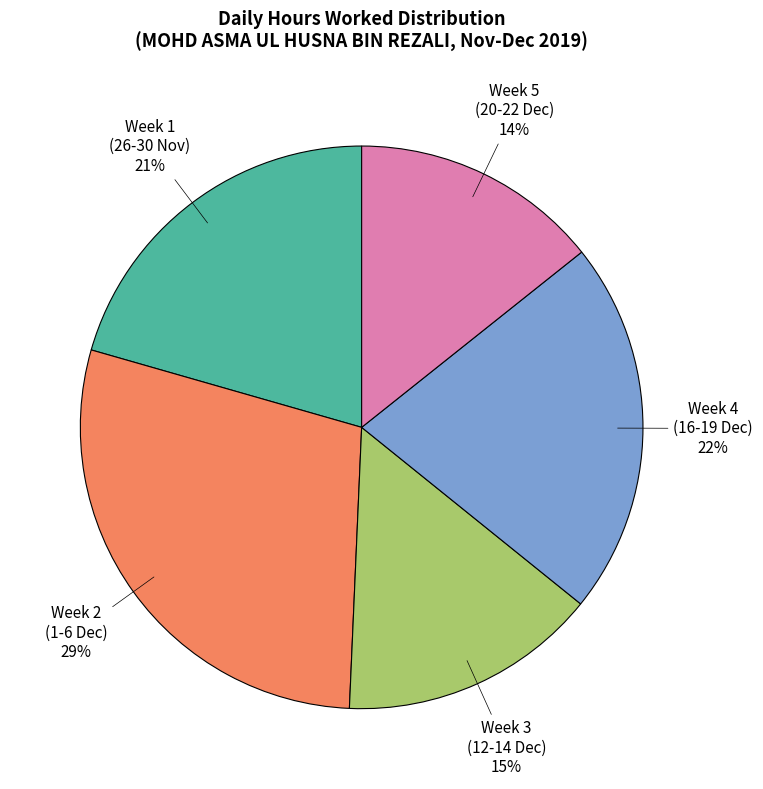

Is Week 2 (1-6 Dec) the majority of the pie?

No